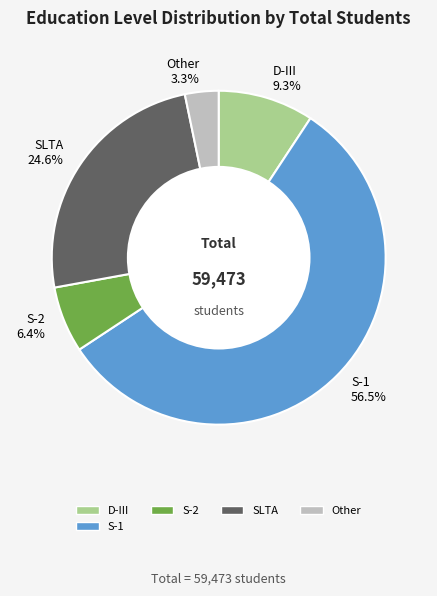

What is the total percentage of S-2 and D-III?

15.7%